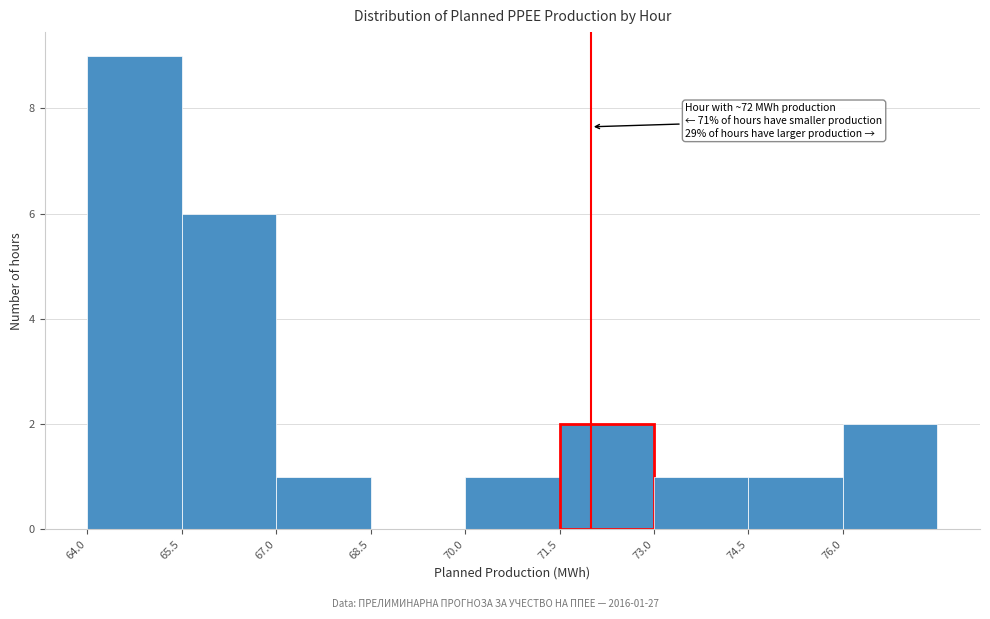

Over which range of the x-axis is the bar tallest?

64.0 to 65.5